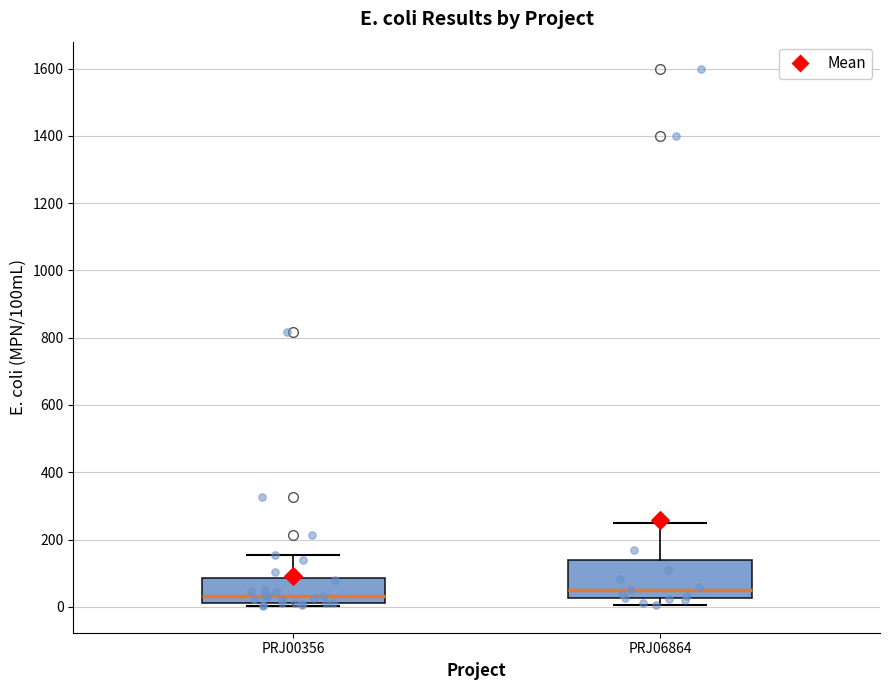

Reading left to right, read every box against the y-axis: the position of its median line, the range the box covers, and the ends of its whiskers. The values are not printed on the chart, so give them approximately, as read against the axis.

PRJ00356: median 40, box 20 to 80, whiskers 0 to 160
PRJ06864: median 60, box 20 to 140, whiskers 0 to 260